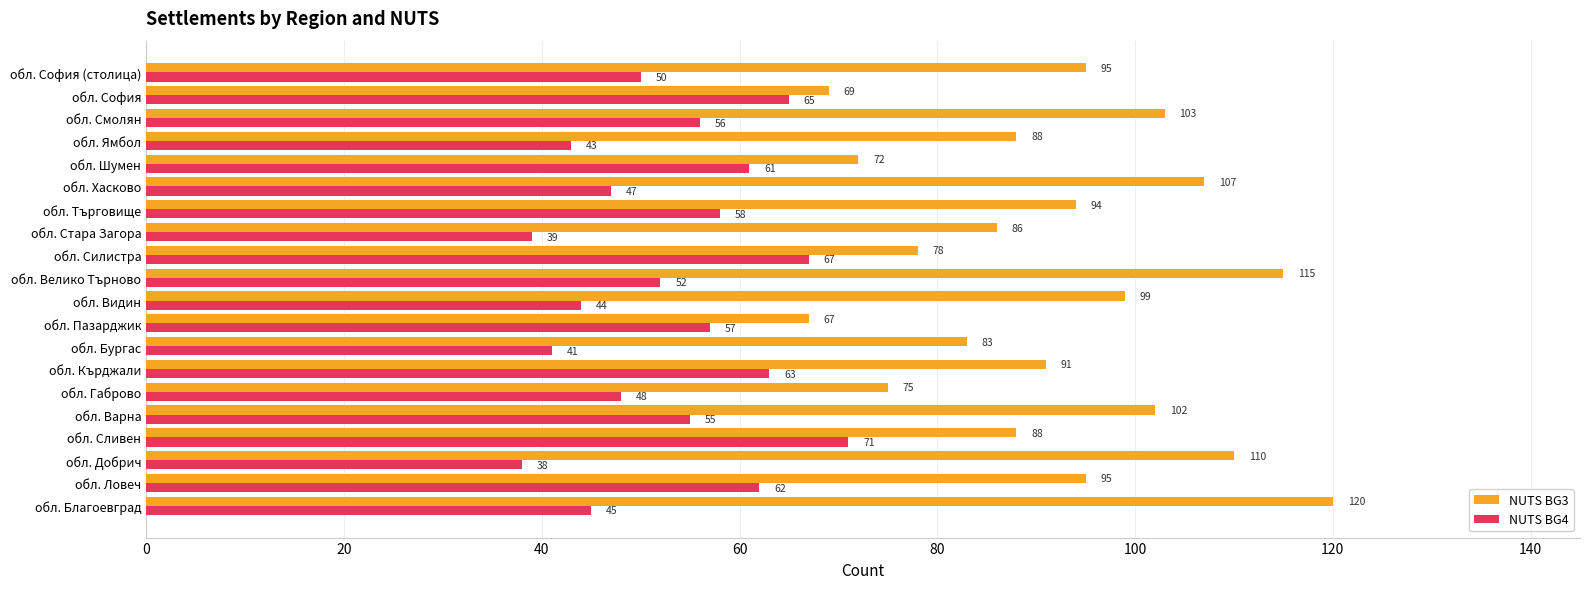

Is it true that NUTS BG4 equals 64 at обл. Стара Загора?

False